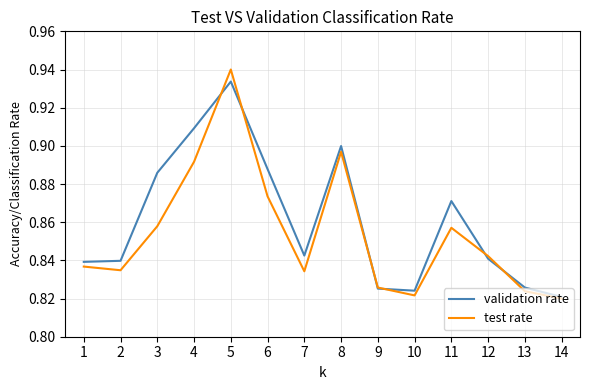

True or false: validation rate has a value of 0.9 at 11.

True